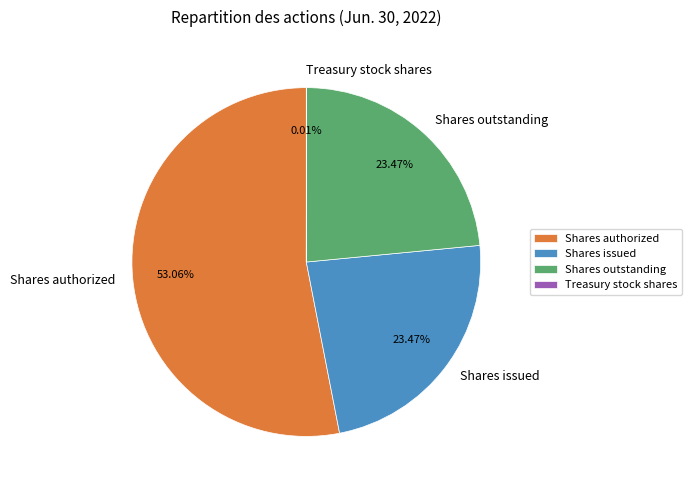

Approximately how many times larger is the value at Shares outstanding compared to Shares issued?

1.0